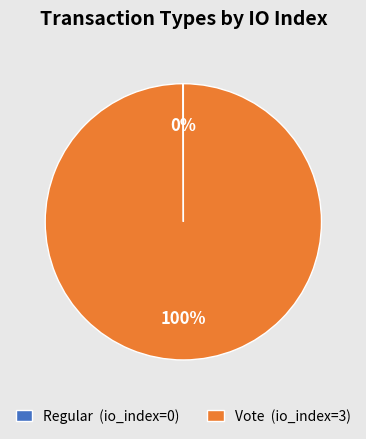

Is there a majority slice in this chart?

Yes